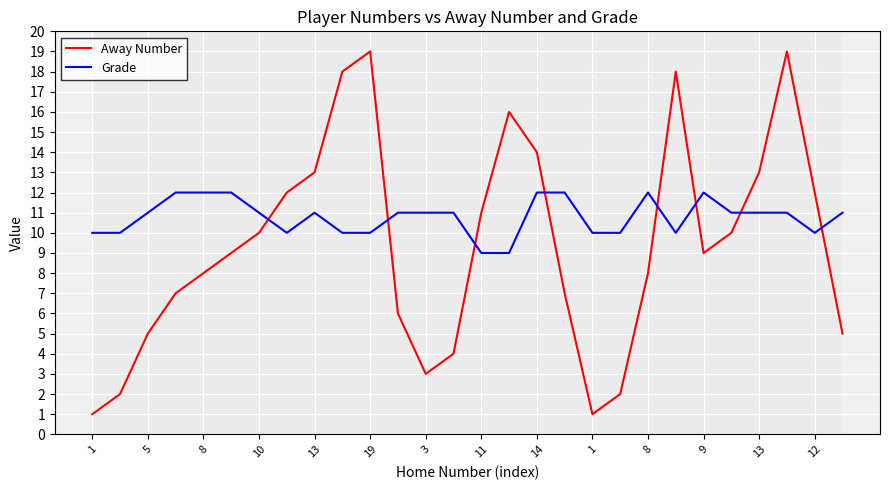

What is the greatest value displayed?

19